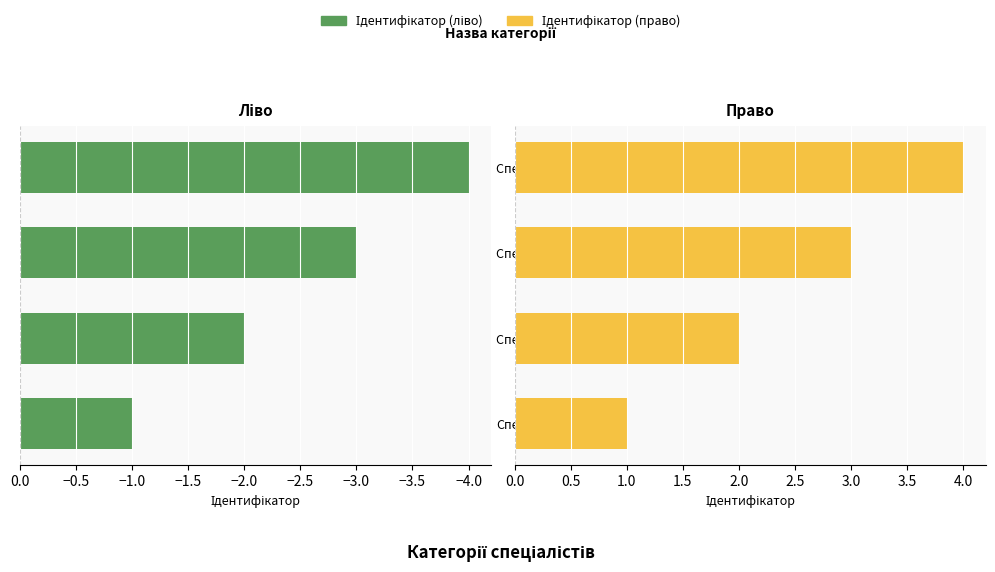

Count the Ідентифікатор (ліво) values in the range -3 to -1.

3